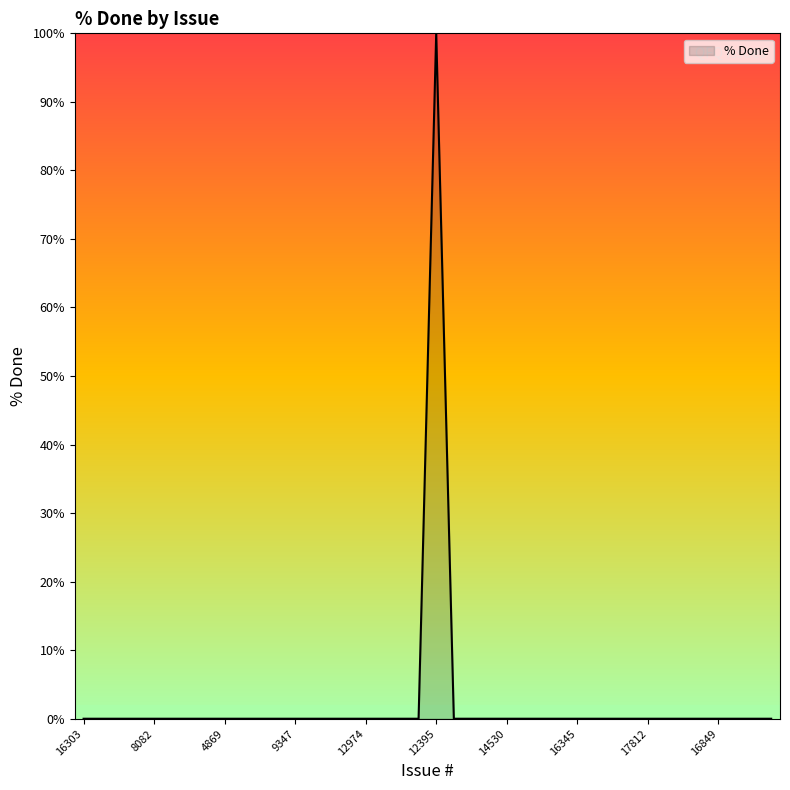

What is the difference between the maximum and minimum values?

100